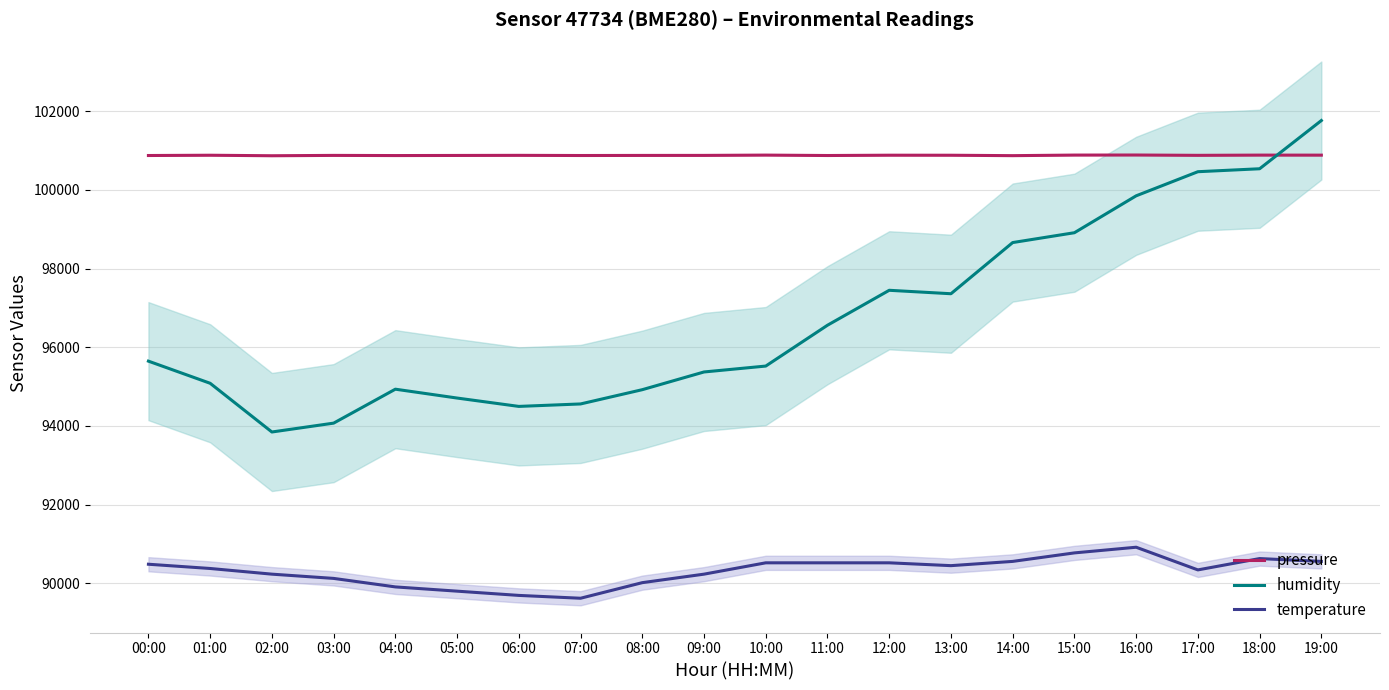

Is the value of temperature at 16:00 greater than the value of pressure at 10:00?

No